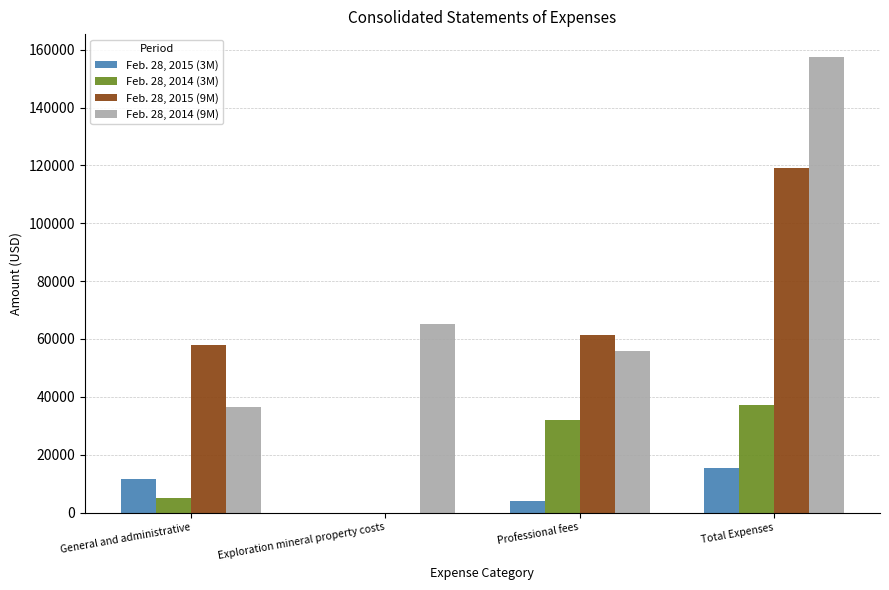

How many groups of bars are there?

4